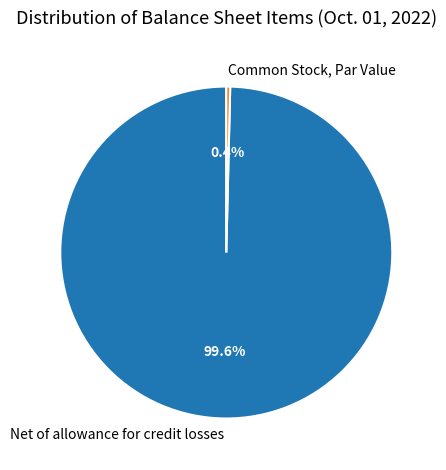

Which category has the smallest portion of the pie?

Common Stock, Par Value